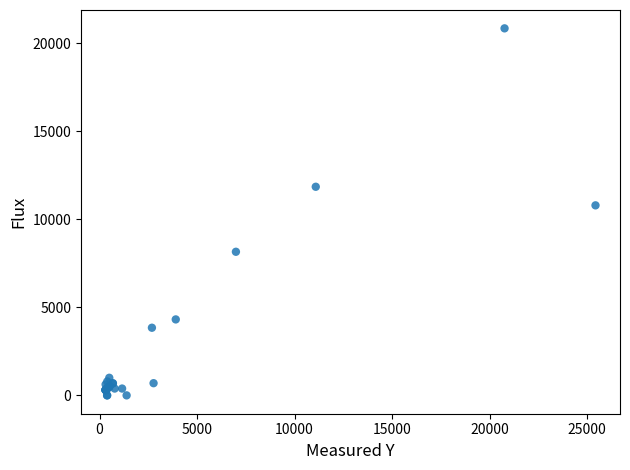

What Y value in the scatter plot is closest to 10428?

10798.2